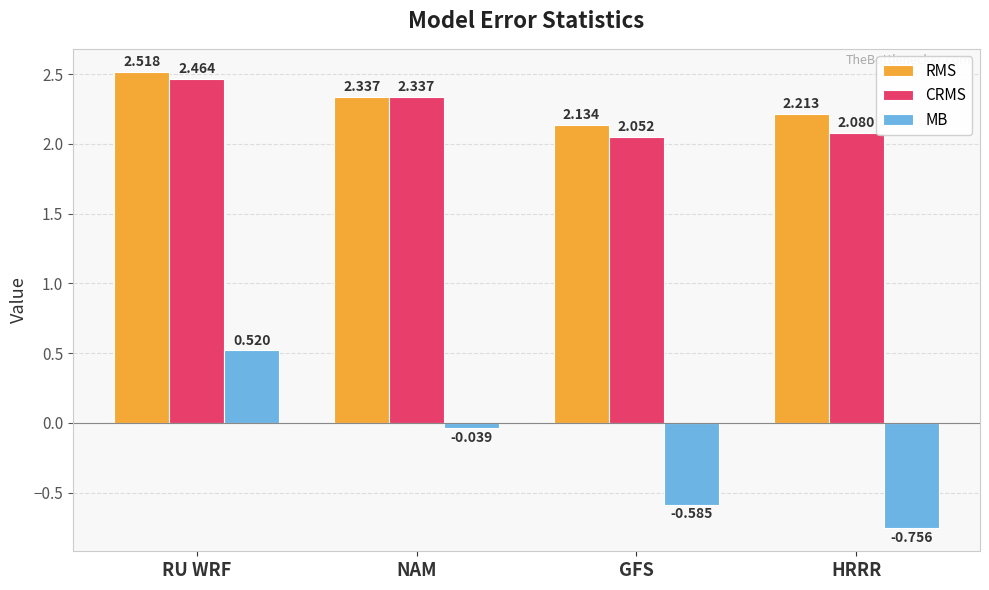

What is the label of the 4th bar from the right?

RU WRF